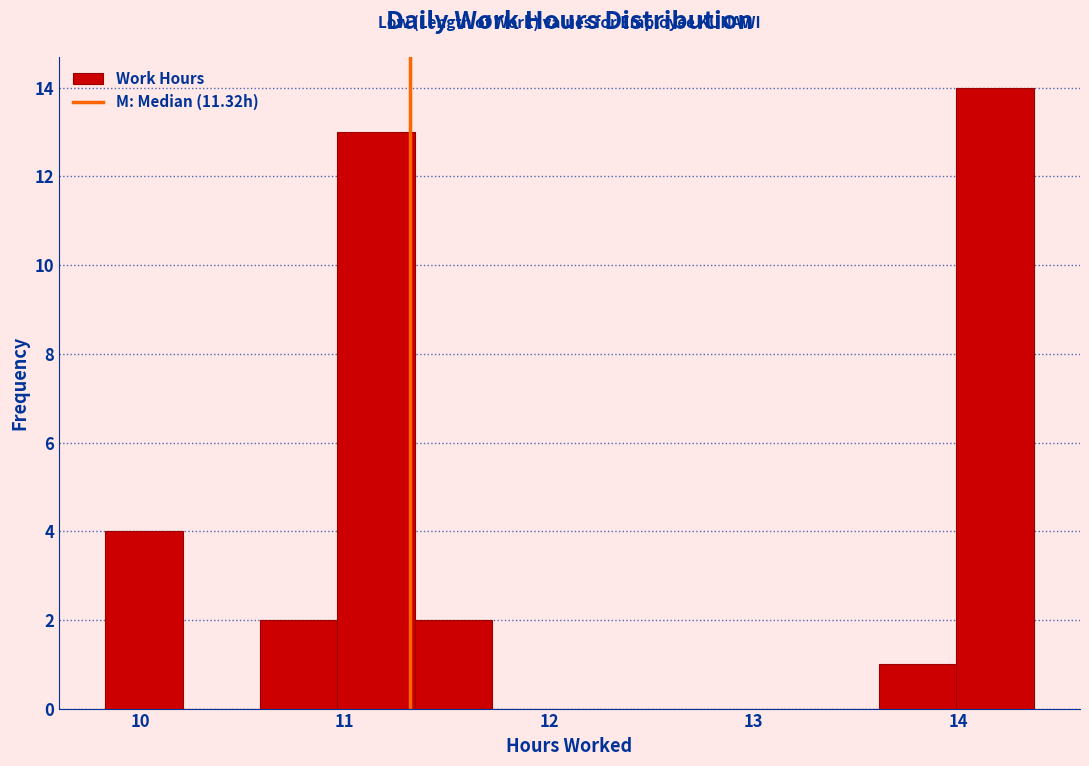

Read against the x-axis, roughly where is the centre of the tallest bar?

14.2